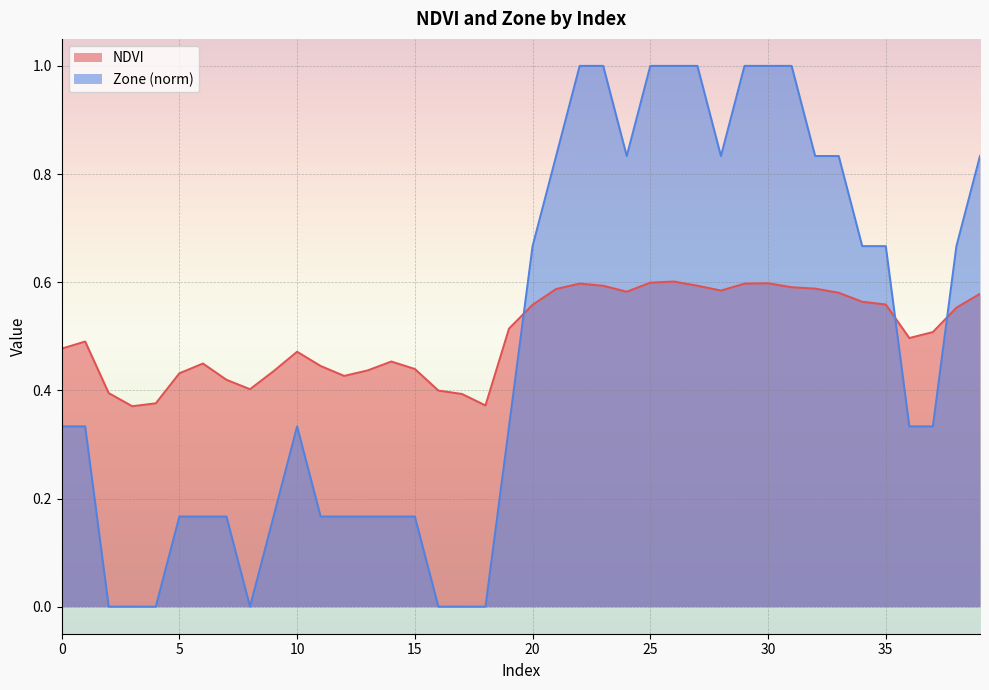

What is the average value of the NDVI series?

0.5